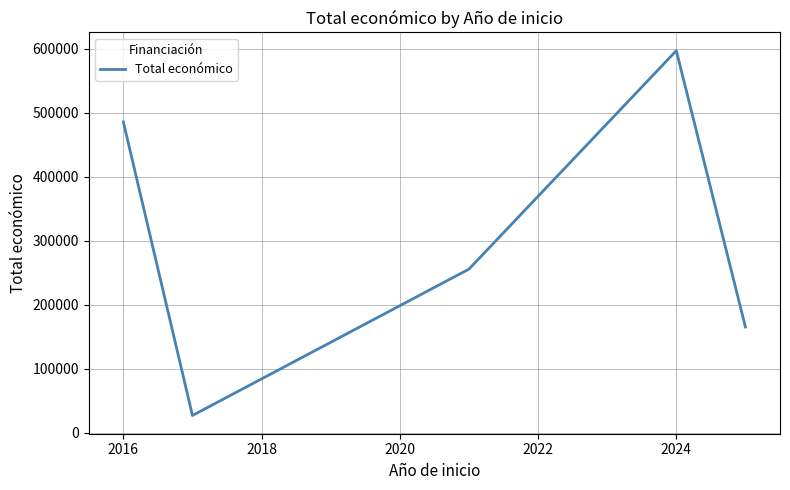

True or false: the data has more than 2 interior local peaks.

False